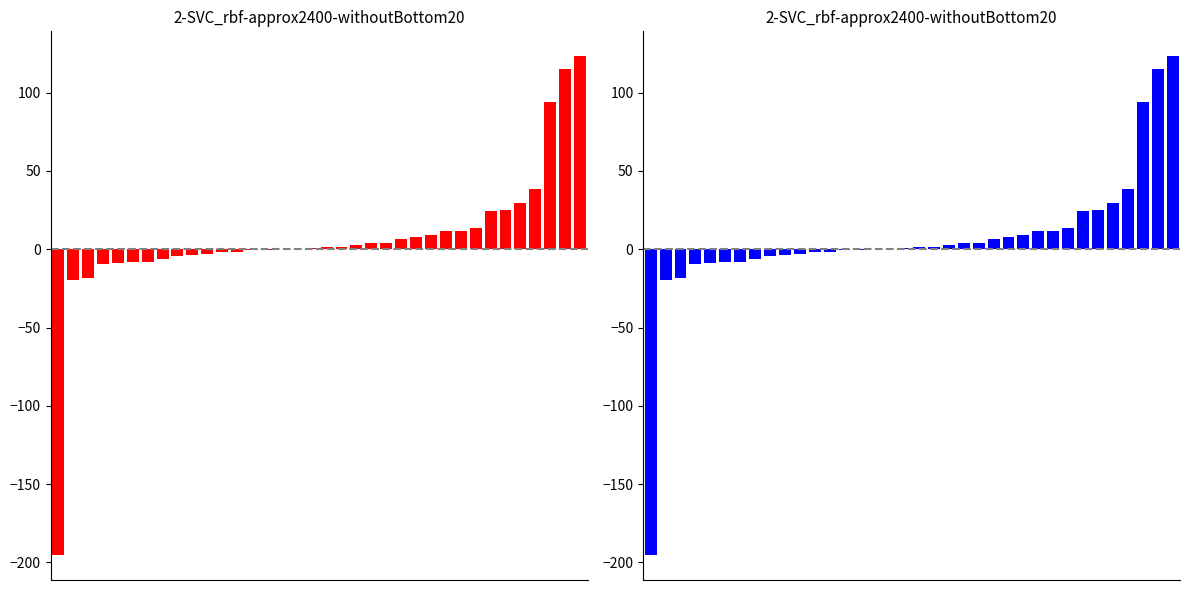

The chart shows a value of -3.6 at 9. True or false?

True